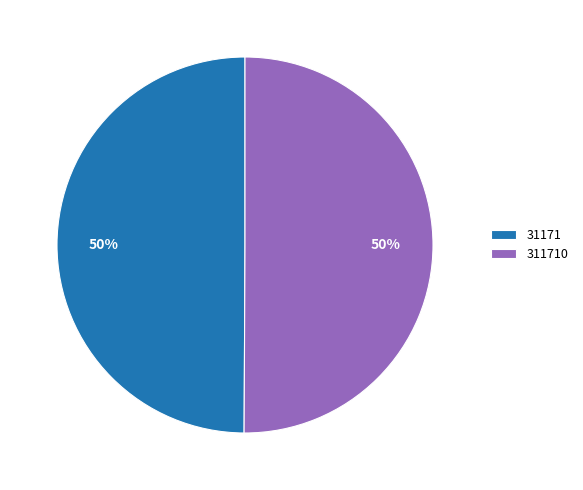

What percentage is the 31171 slice, to the nearest percent?

50%